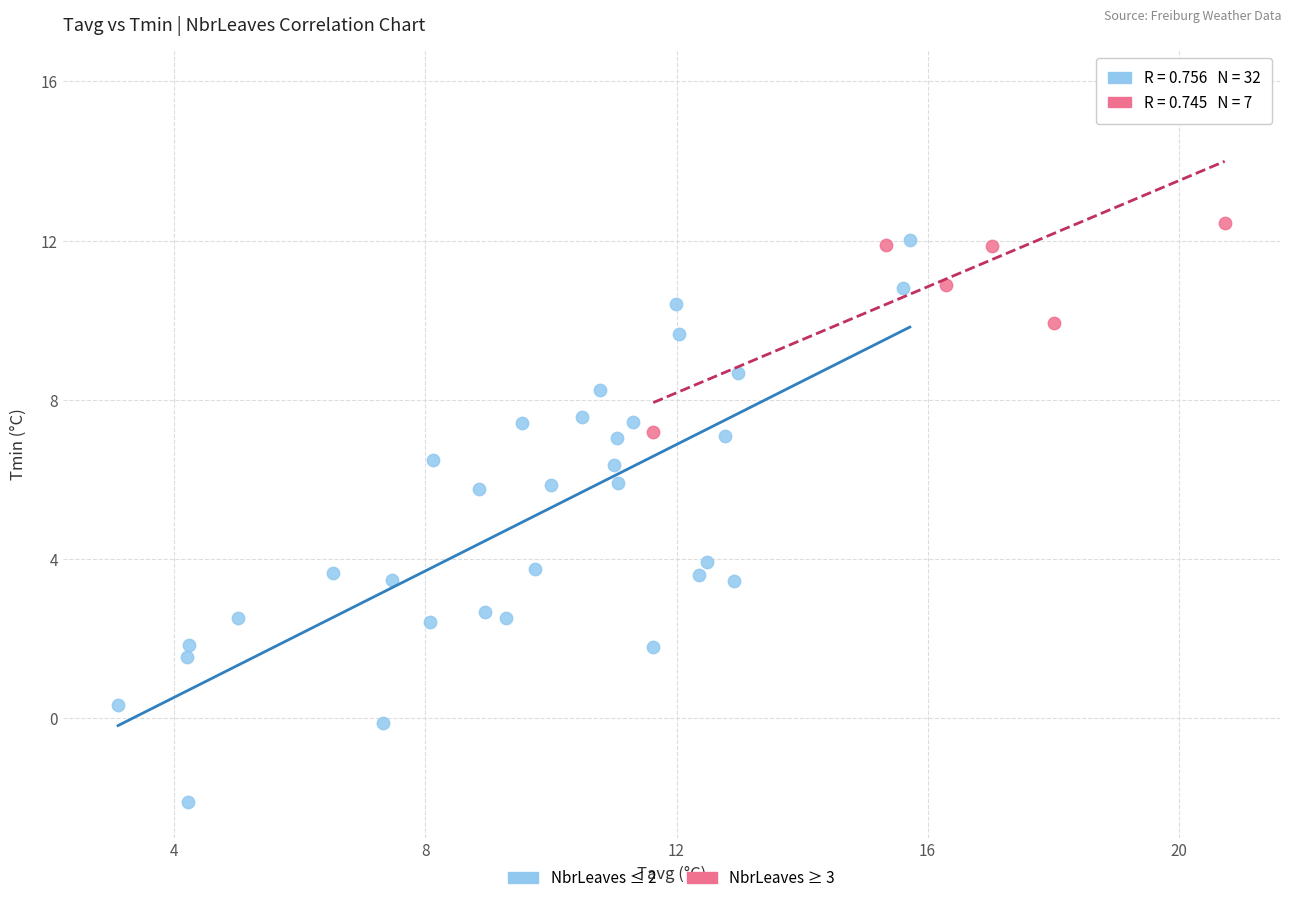

Which series reaches the maximum Y coordinate?

NbrLeaves ≥ 3